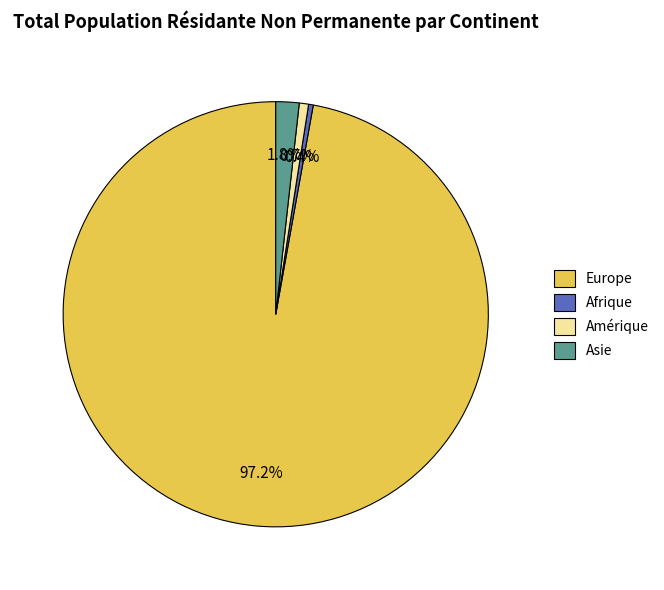

To the nearest percent, what percentage of the pie is Amérique?

1%